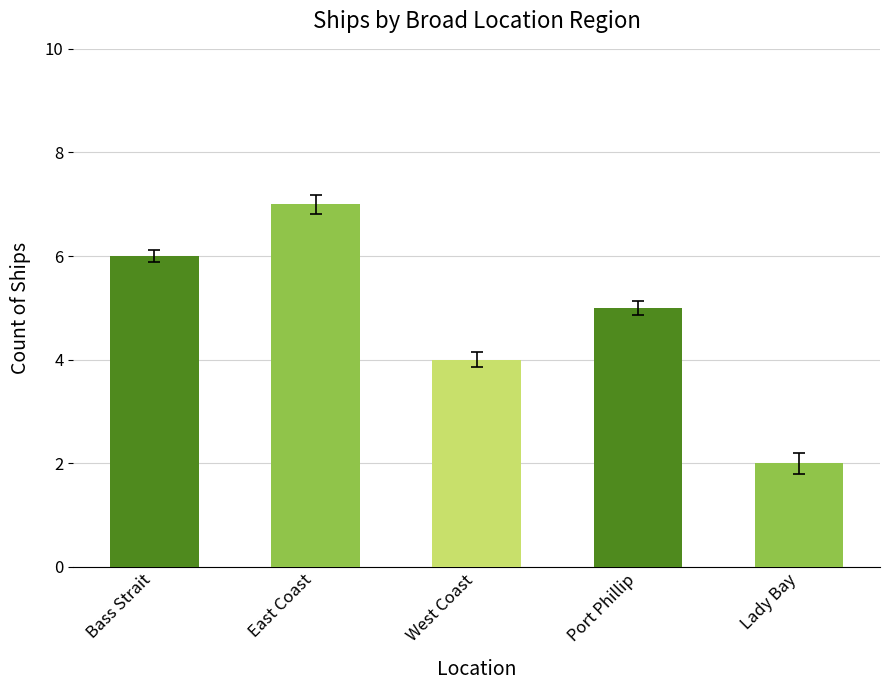

What is the value of the 4th bar from the left?

5